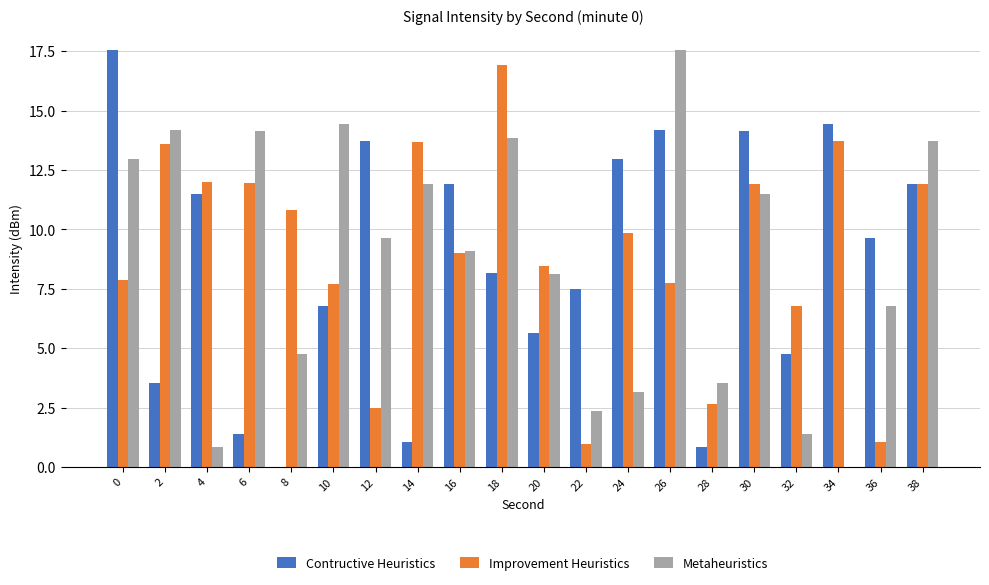

What is the greatest value displayed?

17.5